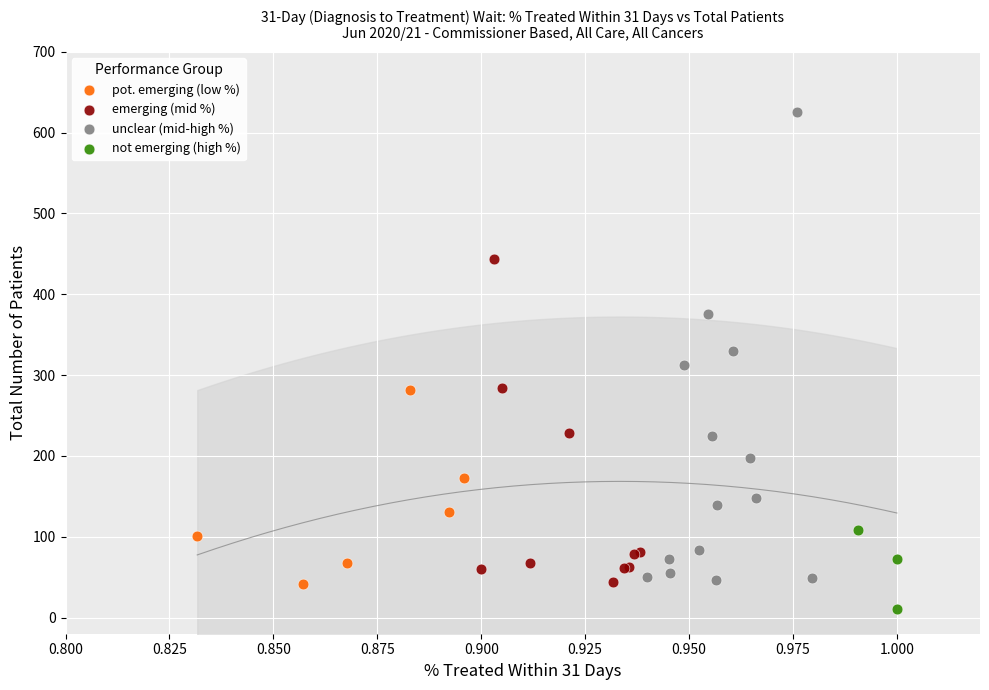

What are all the series names shown in the legend?

pot. emerging (low %), emerging (mid %), unclear (mid-high %), not emerging (high %)